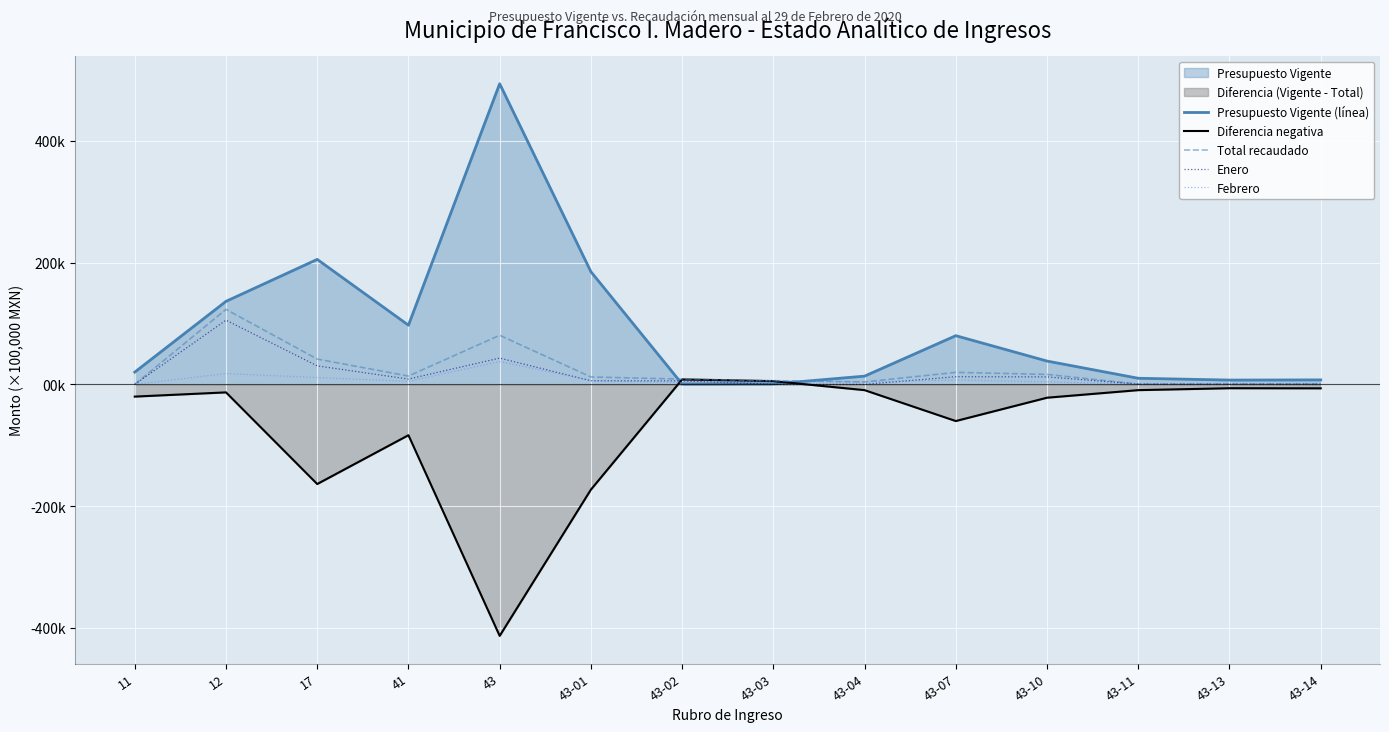

Reading left to right, transcribe all the data shown in this chart.

Presupuesto Vigente (línea): 2.0	13.6	20.5	9.7	49.4	18.5	0.1	0.1	1.4	8.0	3.8	1.0	0.7	0.7
Diferencia negativa: -2.0	-1.3	-16.4	-8.4	-41.3	-17.3	0.8	0.5	-0.9	-6.0	-2.2	-0.9	-0.6	-0.7
Total recaudado: 0.0	12.3	4.2	1.4	8.1	1.2	0.9	0.6	0.4	2.0	1.6	0.1	0.1	0.1
Enero: 0.0	10.5	3.0	0.9	4.3	0.6	0.6	0.0	0.0	1.3	1.2	0.0	0.0	0.0
Febrero: 0.0	1.8	1.1	0.5	3.7	0.6	0.3	0.6	0.4	0.7	0.4	0.0	0.0	0.0